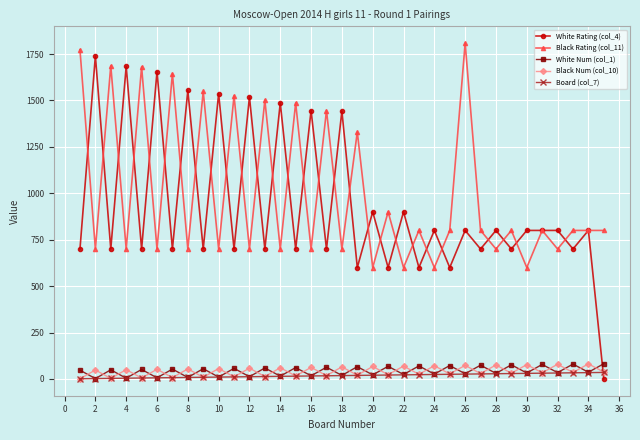

At how many categories does at least one series exceed 1027?

20